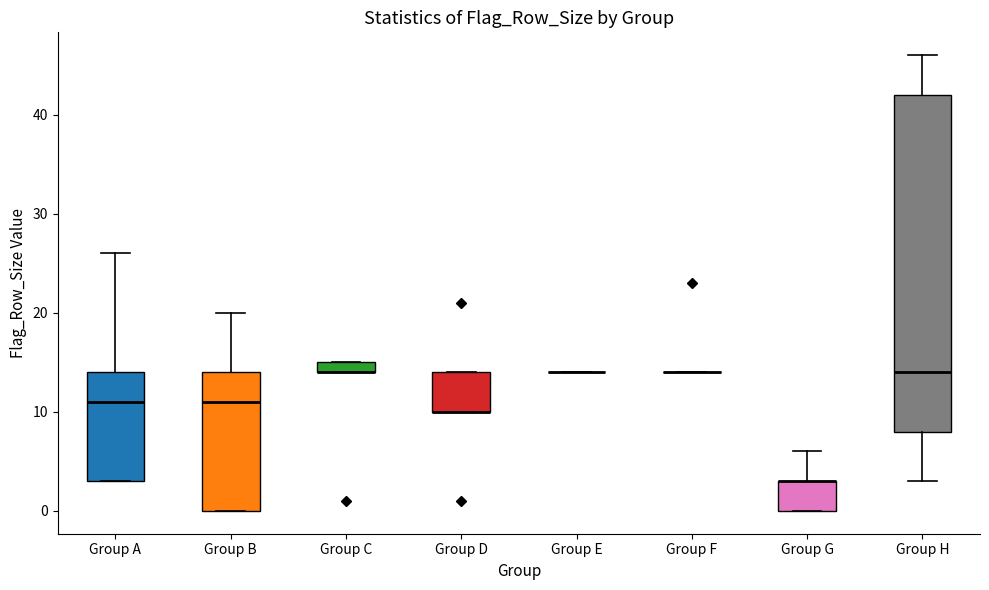

Where is the lower edge of the box for Group B on the y-axis? The values are not printed on the chart, so give them approximately, as read against the axis.

0